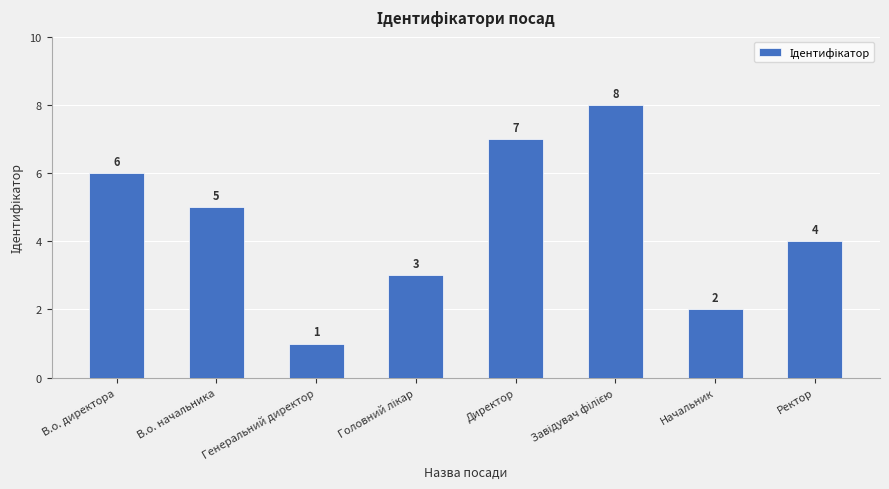

What is the sum of the values at Директор and В.о. начальника?

12